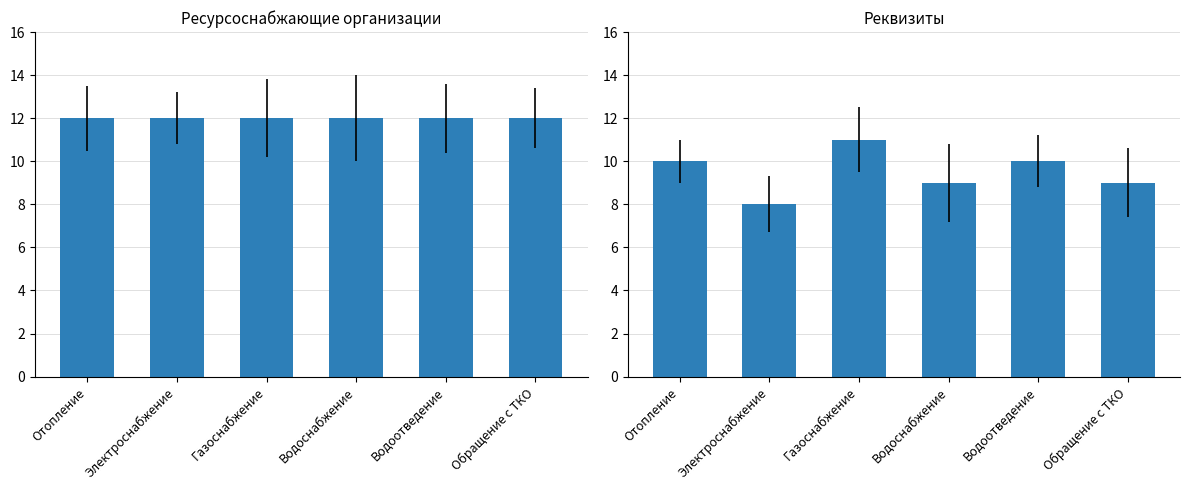

What is the approximate value of Ресурсоснабжающие организации at Отопление?

12